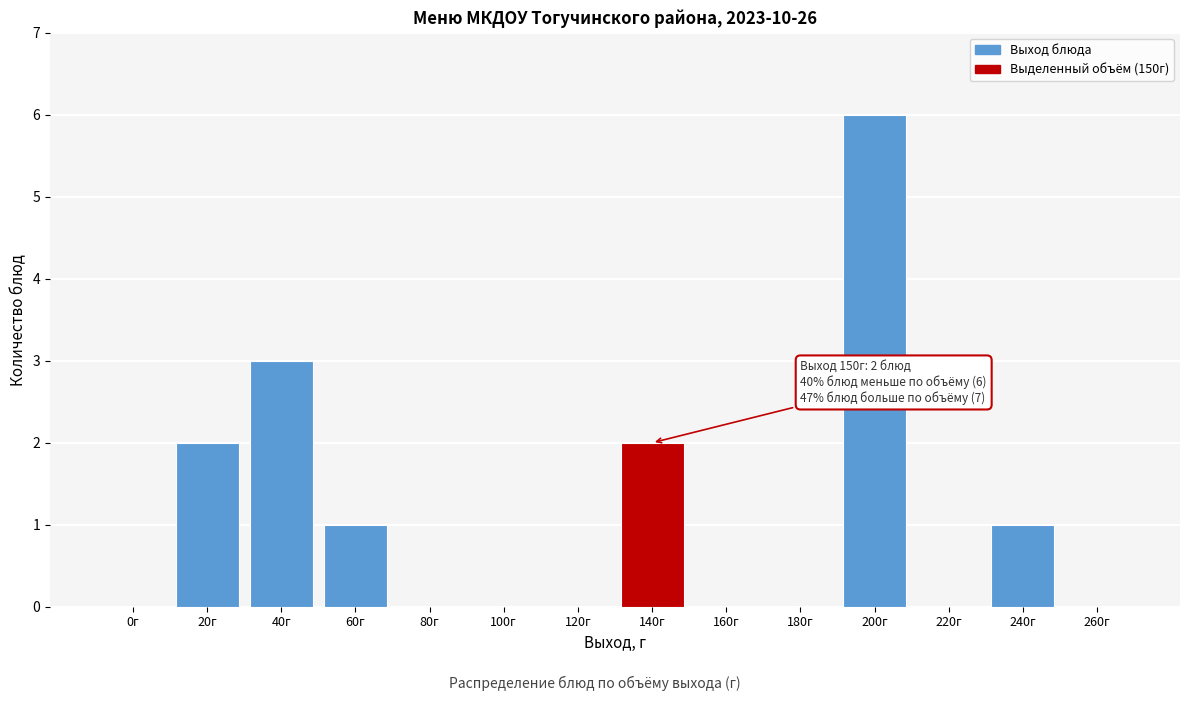

Reading right to left, list all the values displayed in this chart.

260г=0	240г=1	220г=0	200г=6	180г=0	160г=0	140г=2	120г=0	100г=0	80г=0	60г=1	40г=3	20г=2	0г=0